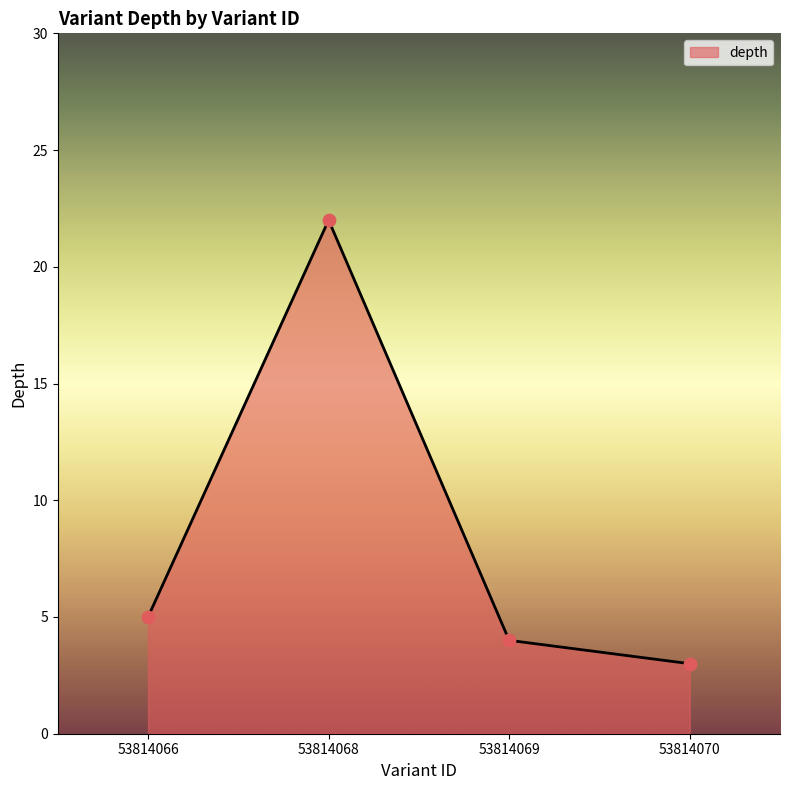

What is the change in value from 53814066 to 53814070?

-2